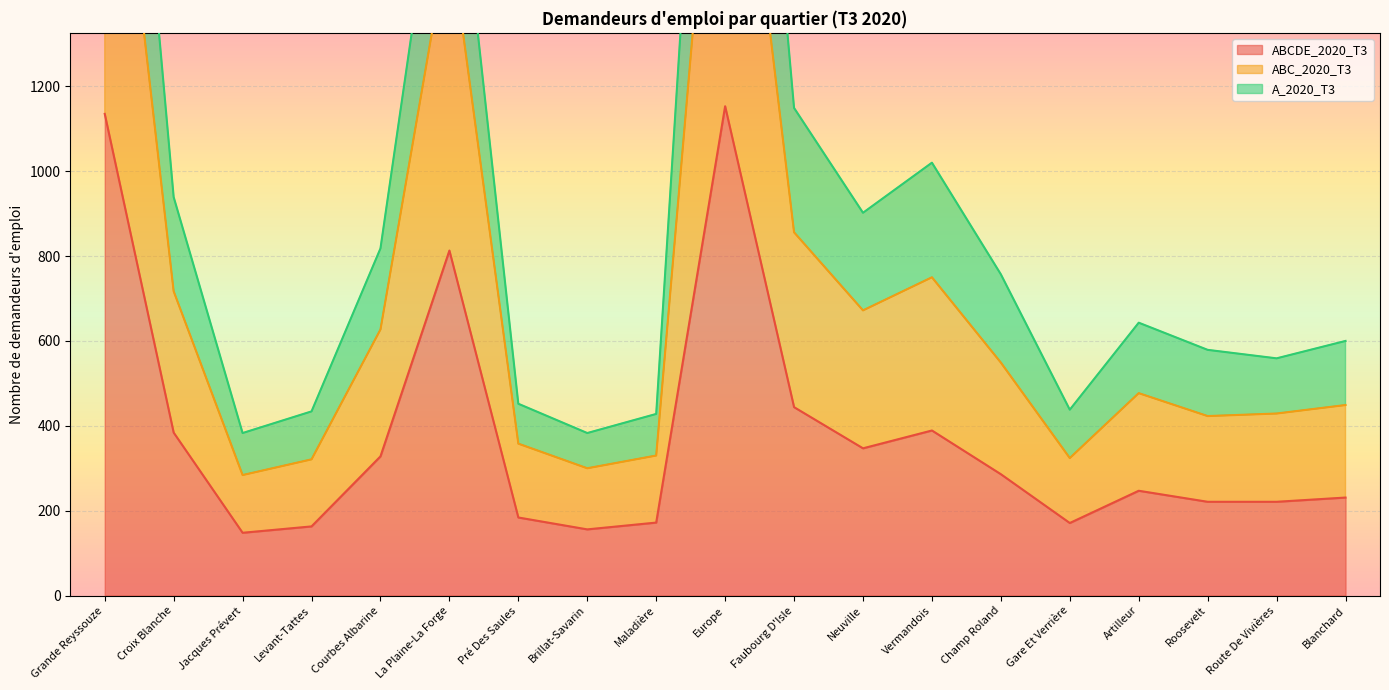

Which category has the highest value in the ABCDE_2020_T3 series?

Europe